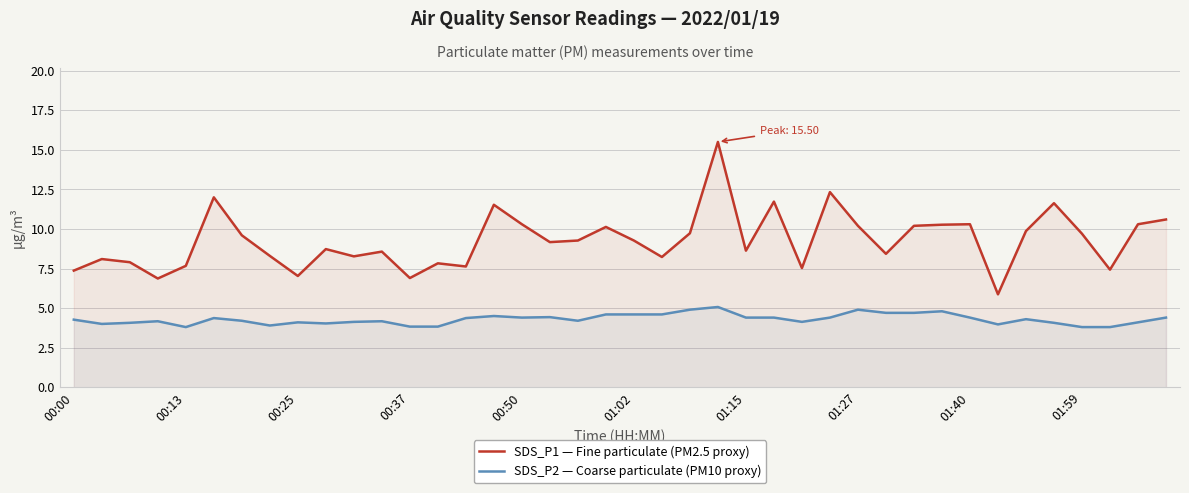

Is it true that SDS_P2 — Coarse particulate (PM10 proxy) equals 6.2 at 13?

False